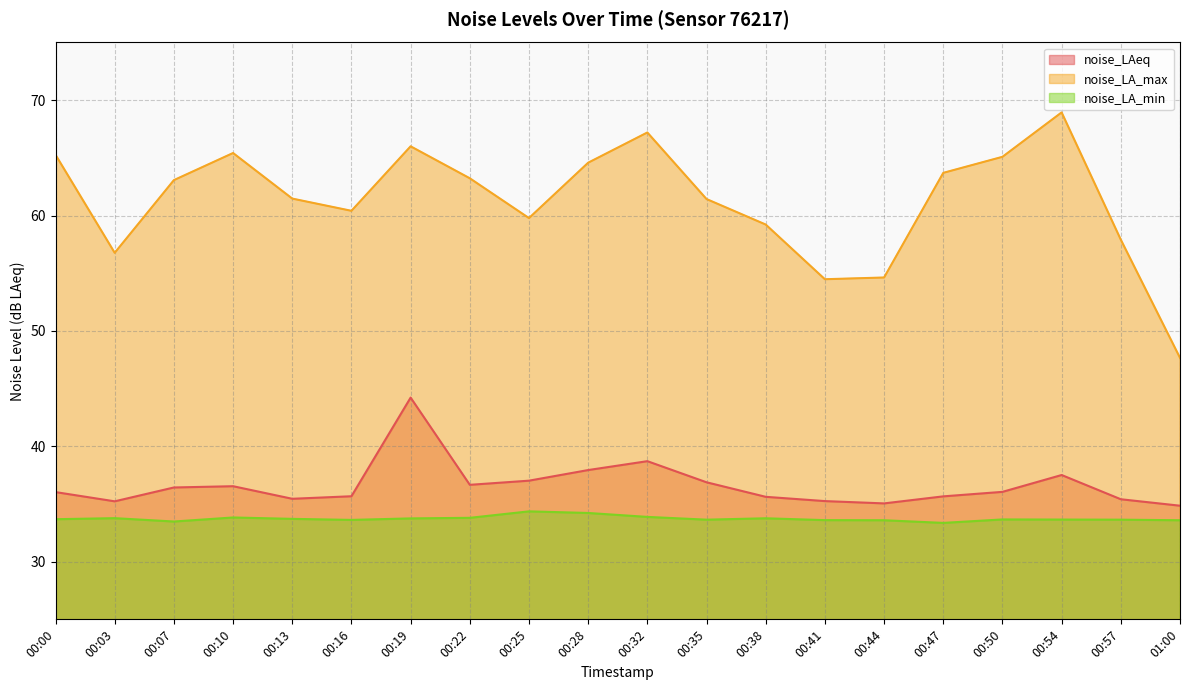

What is the approximate value of noise_LAeq at 00:50?

36.0